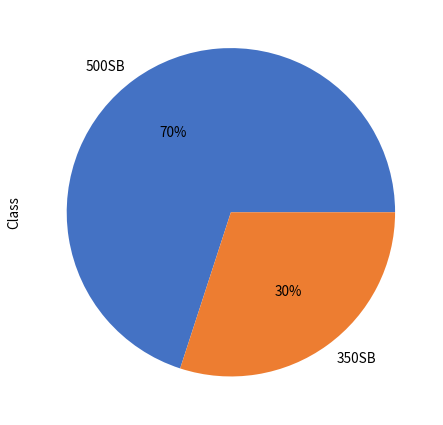

True or false: 350SB accounts for 30% of the total.

True